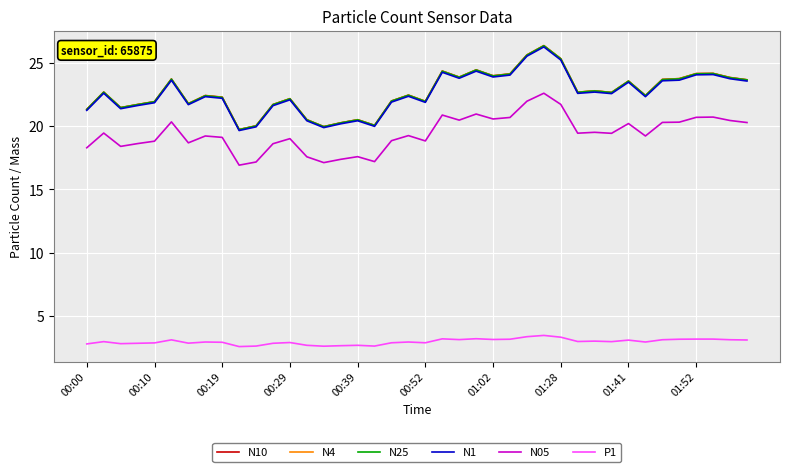

What is the greatest value displayed?

26.3